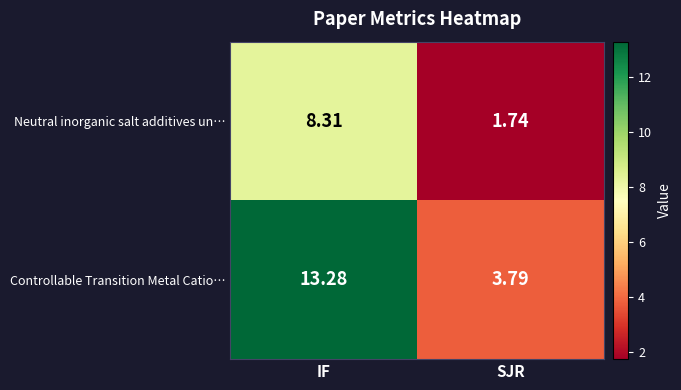

Which category has the highest value across all series?

IF